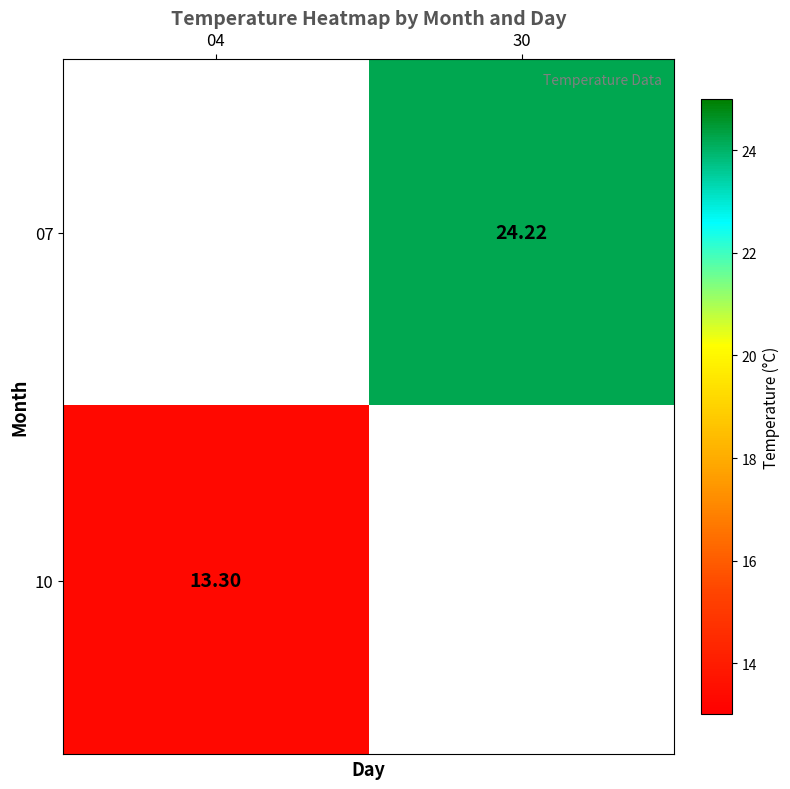

The value of 07 at 30 is 24.2. True or false?

True